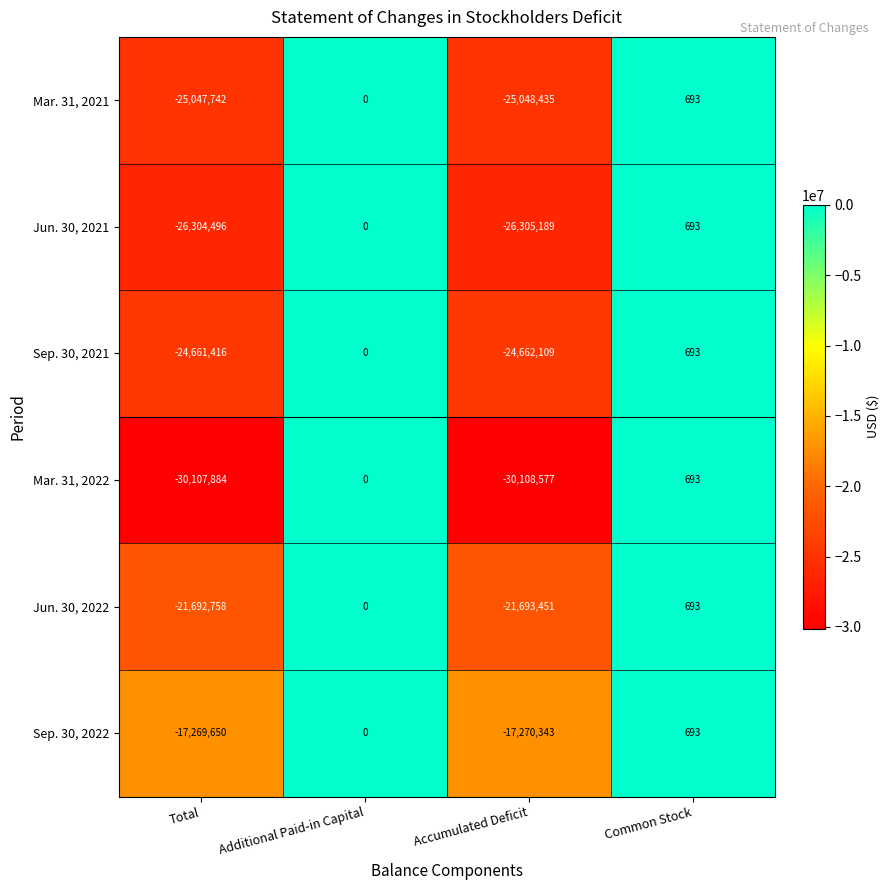

Reading left to right, transcribe all the data shown in this chart.

Mar. 31, 2021: -25047742	0	-25048435	693
Jun. 30, 2021: -26304496	0	-26305189	693
Sep. 30, 2021: -24661416	0	-24662109	693
Mar. 31, 2022: -30107884	0	-30108577	693
Jun. 30, 2022: -21692758	0	-21693451	693
Sep. 30, 2022: -17269650	0	-17270343	693